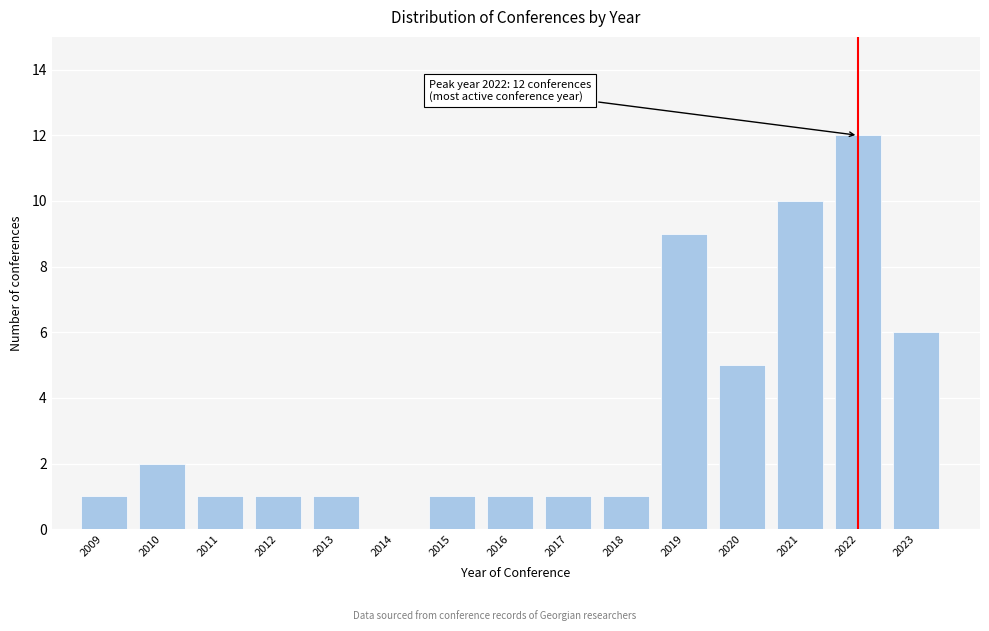

Reading left to right, what are all the values shown in this chart?

2009=1	2010=2	2011=1	2012=1	2013=1	2014=0	2015=1	2016=1	2017=1	2018=1	2019=9	2020=5	2021=10	2022=12	2023=6